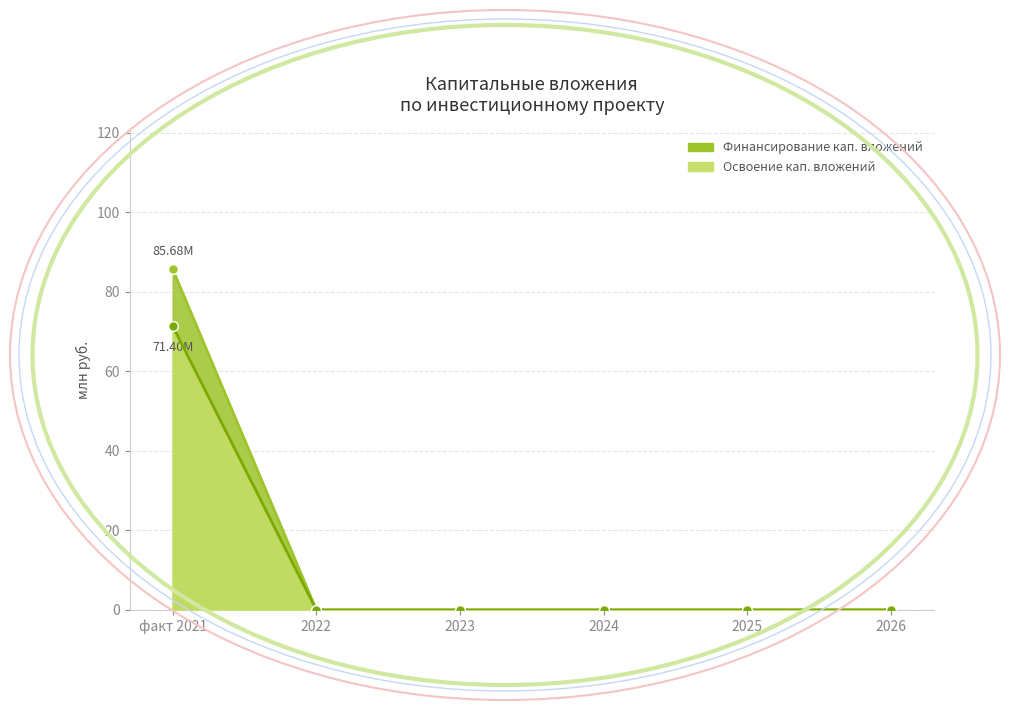

How many lines are shown in the chart?

2